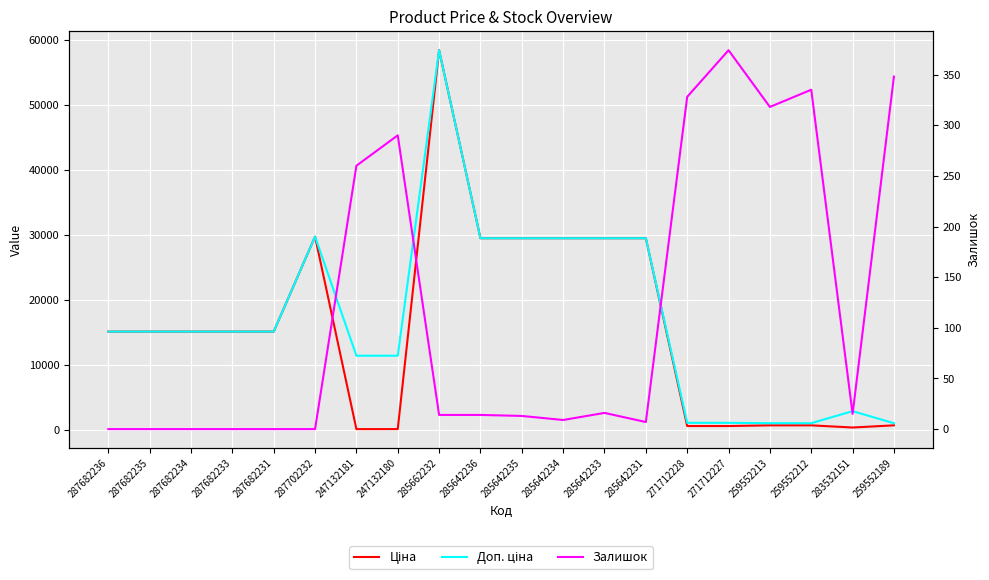

True or false: Доп. ціна has a value of 15120.0 at 287682236.

True